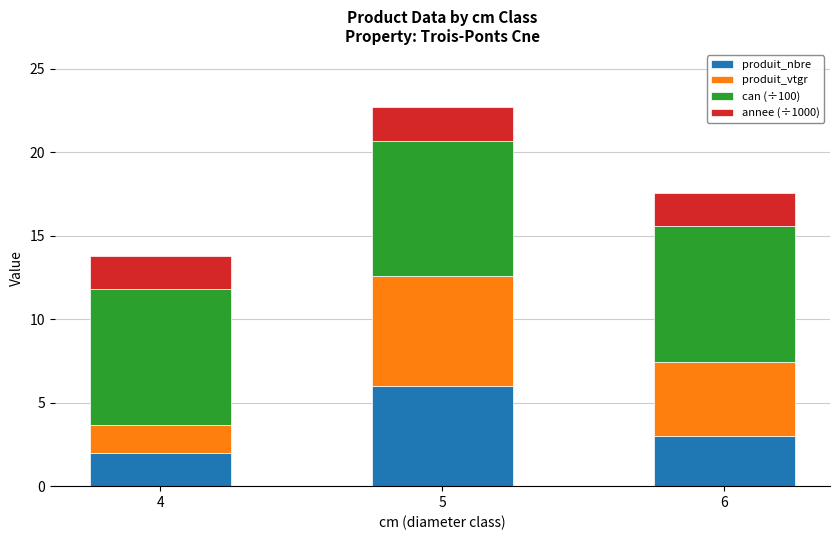

Does the chart contain any negative values?

No